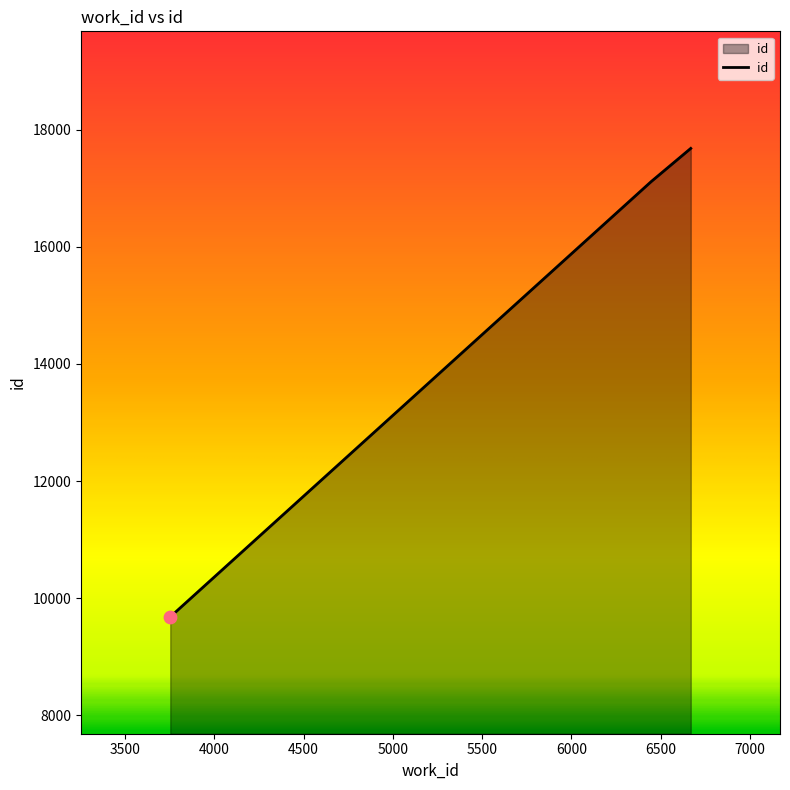

True or false: there are more than 0 points higher than both neighbors.

False